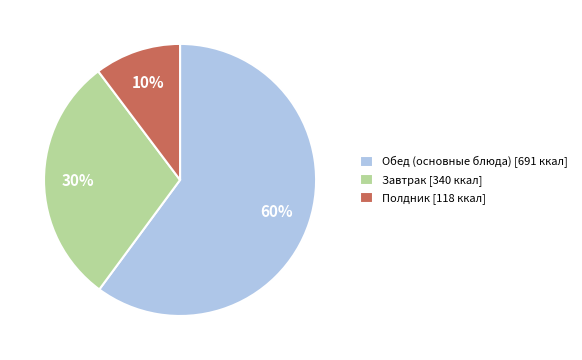

Is there a majority slice in this chart?

Yes